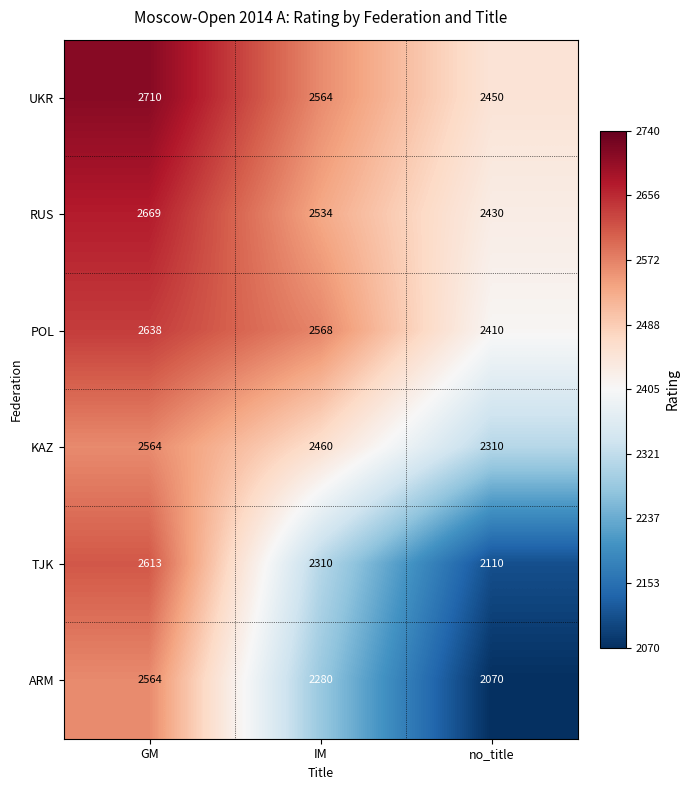

At which category does the chart reach its minimum across all series?

no_title